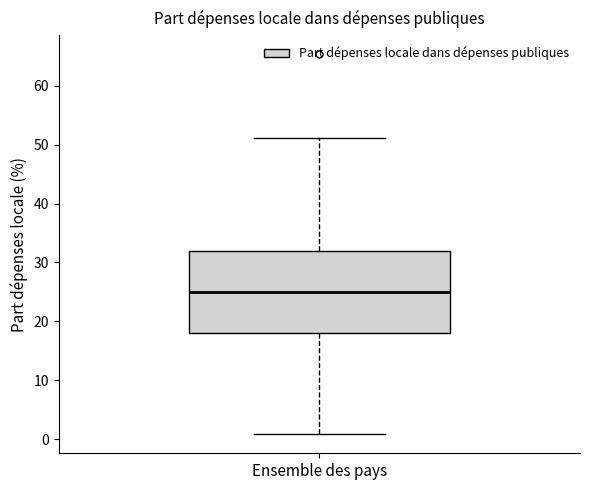

Transcribe this box plot: give where the median line is, the range the box spans, and where the two whiskers end, as read against the y-axis. The values are not printed on the chart, so give them approximately, as read against the axis.

median 25, box 18 to 32, whiskers 1 to 51